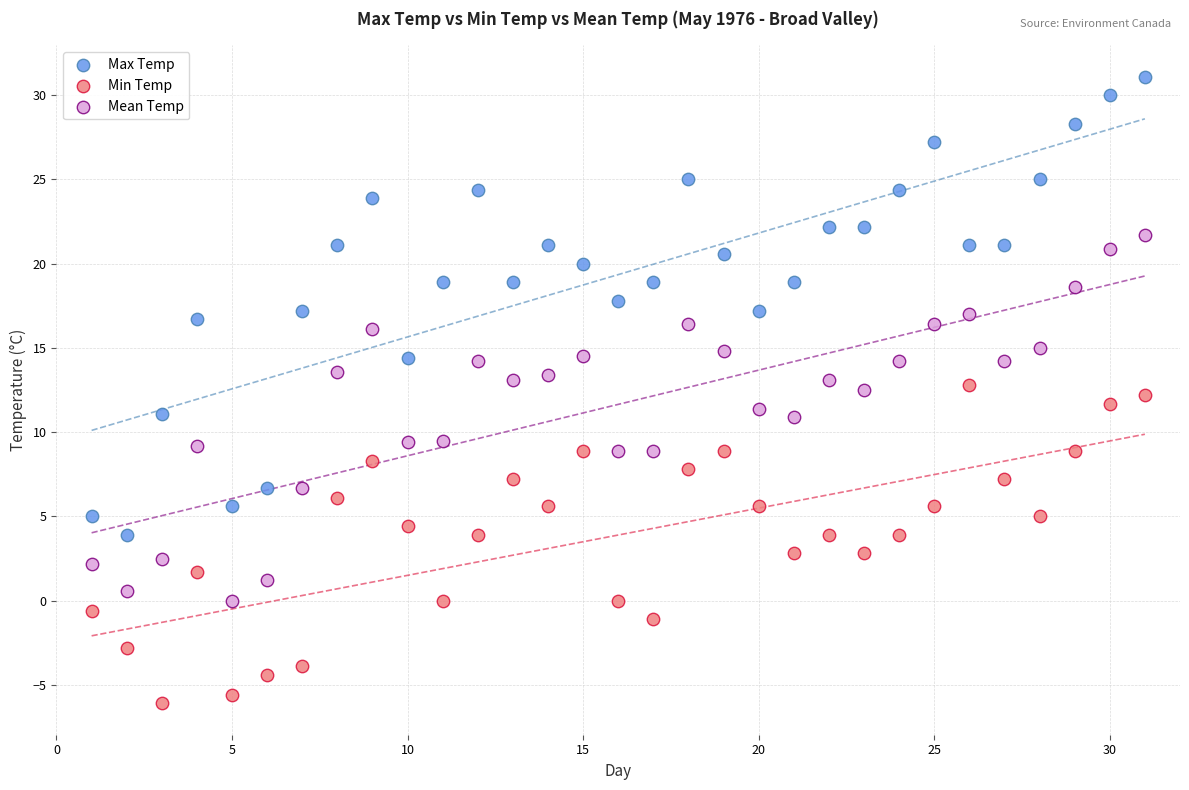

Which series contains the highest Y value?

Max Temp